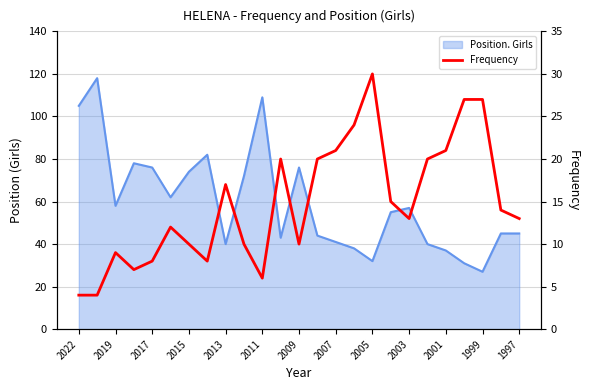

What is the greatest value displayed?

30